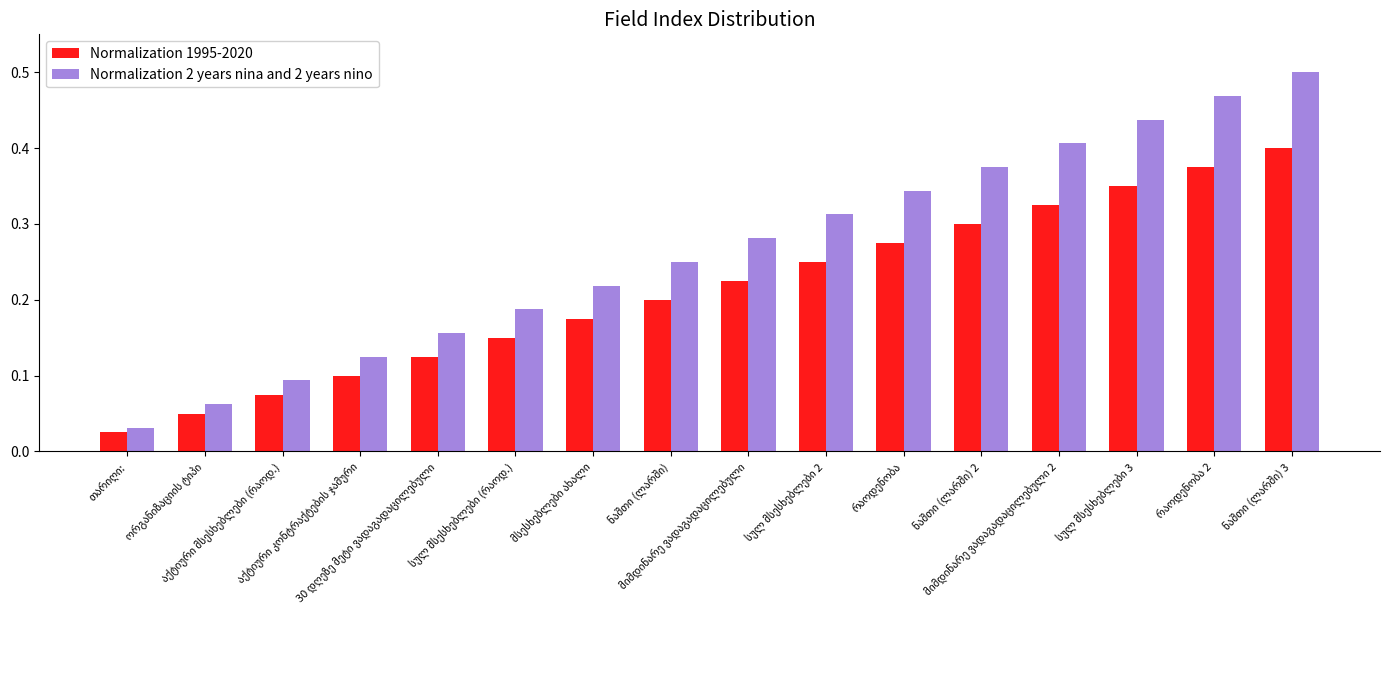

At how many categories does at least one series exceed 0?

16